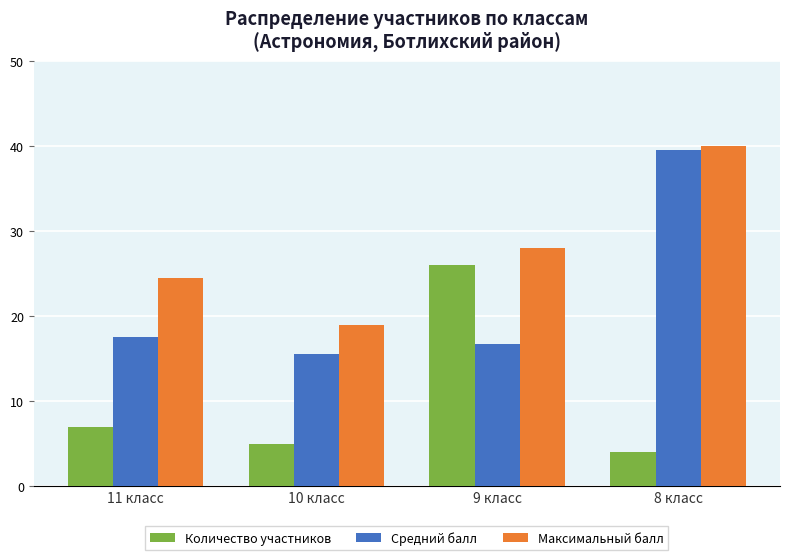

Reading left to right, transcribe all the data shown in this chart.

Количество участников: 7.0	5.0	26.0	4.0
Средний балл: 17.5	15.5	16.7	39.5
Максимальный балл: 24.5	19.0	28.0	40.0